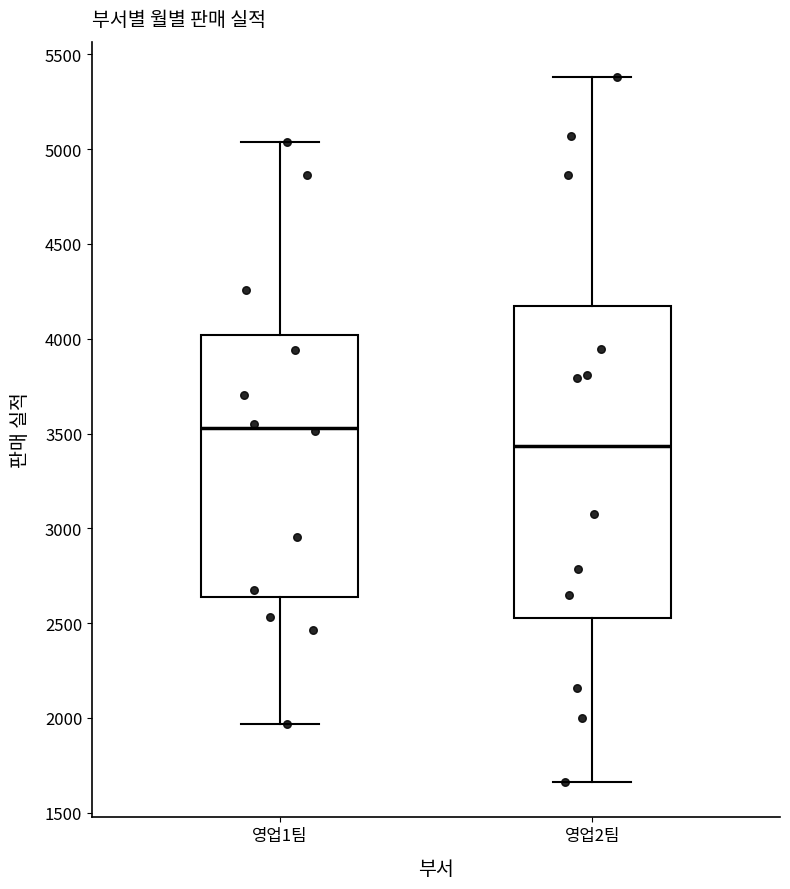

Which box has the highest median line?

영업1팀